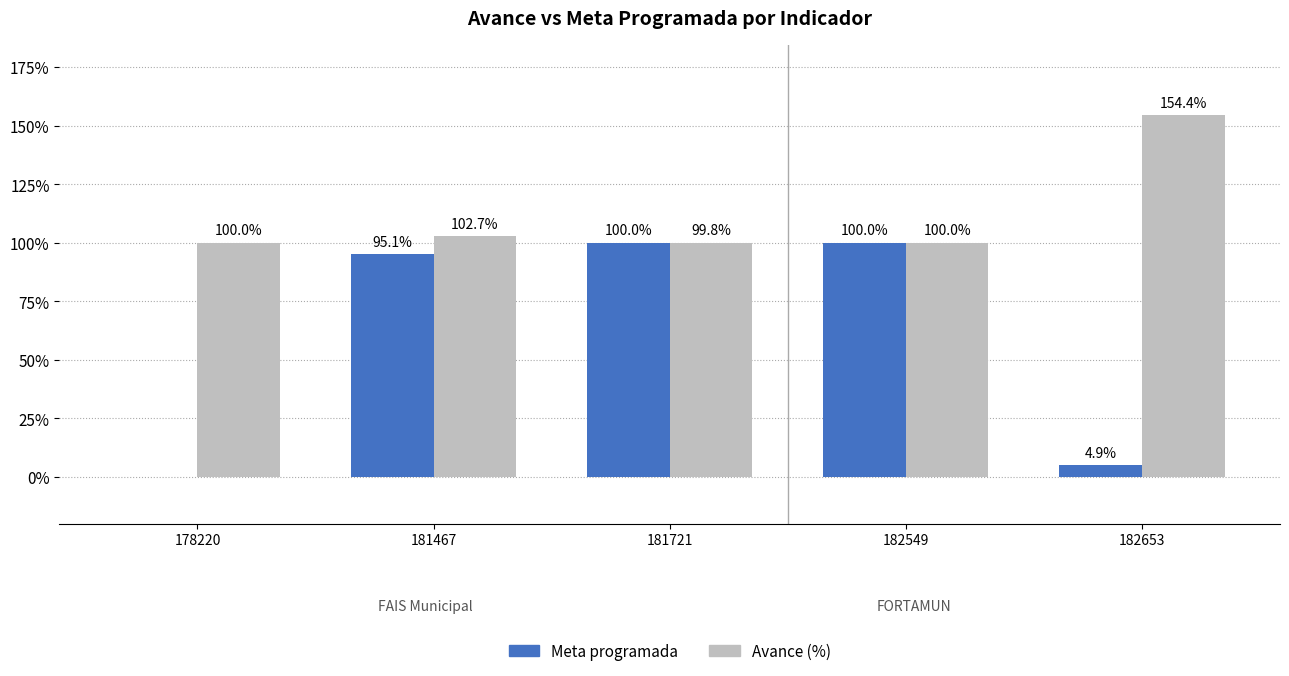

At which label does Avance (%) reach its peak?

182653